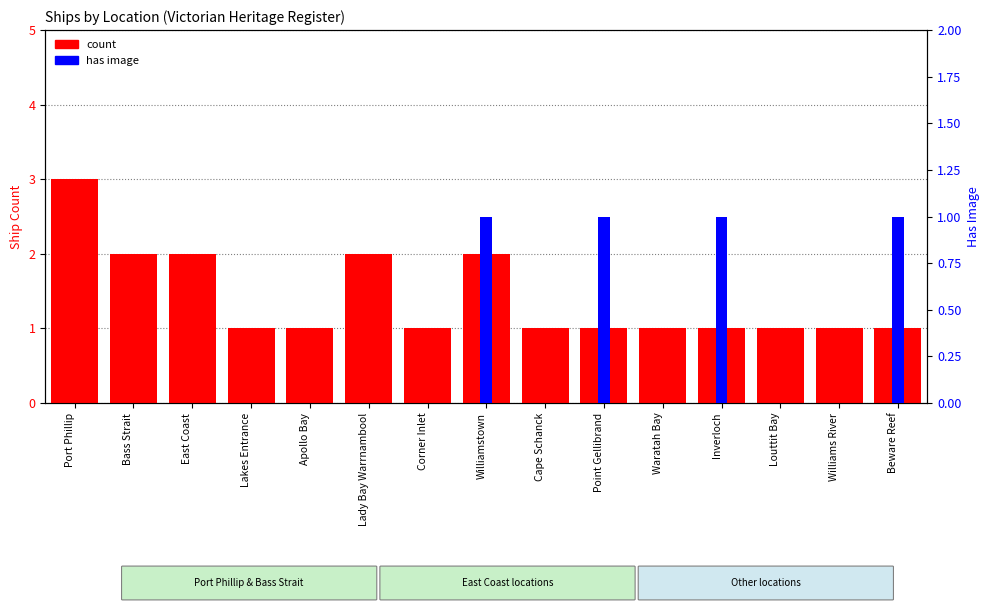

At which category is the sum across all series the highest?

Port Phillip